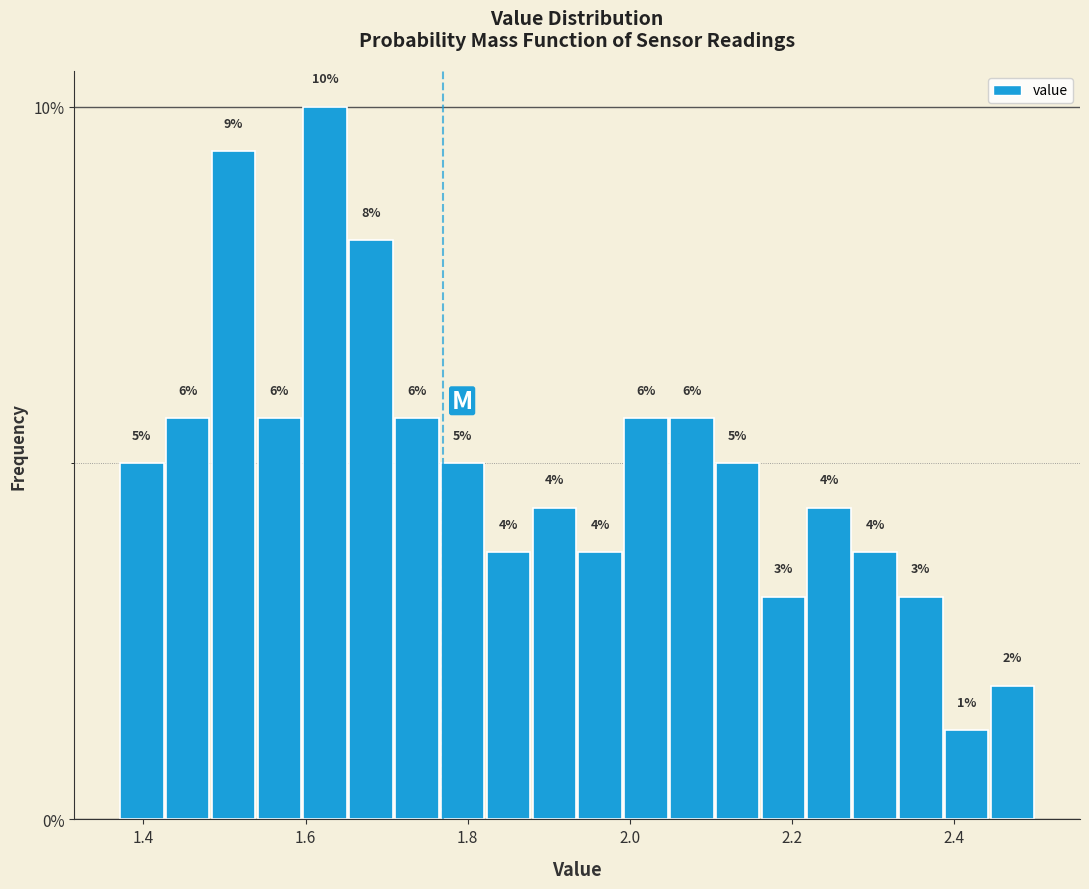

Read against the x-axis, roughly where is the centre of the tallest bar?

1.62